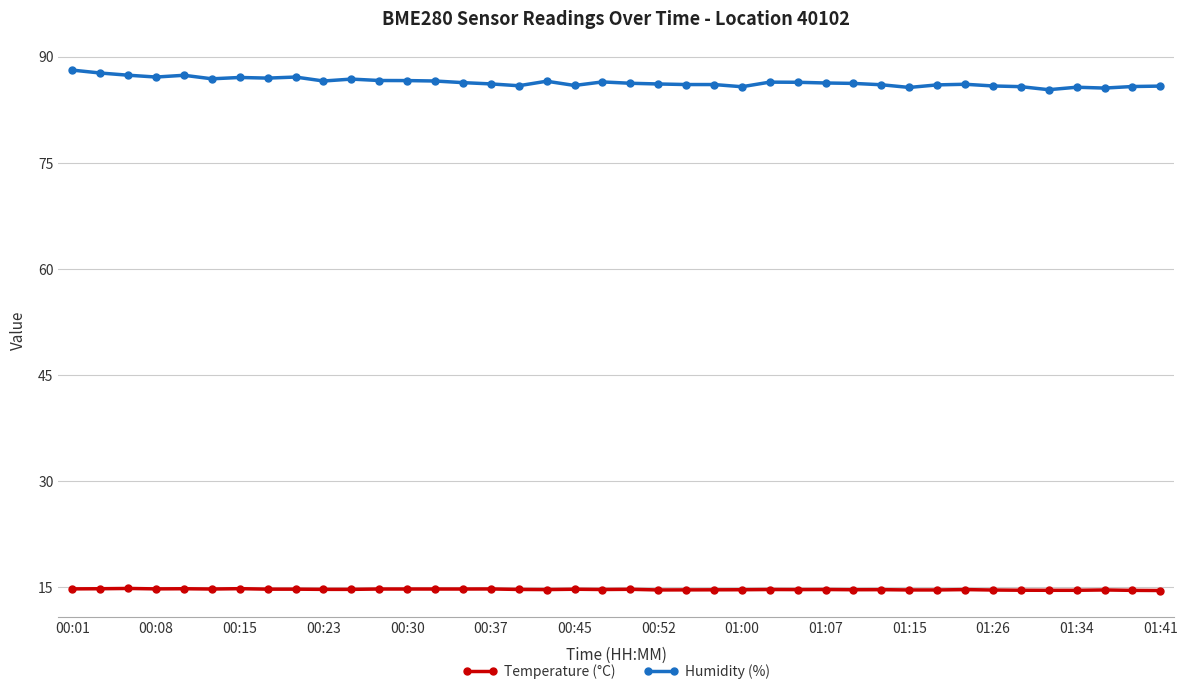

True or false: Humidity (%) and Temperature (°C) cross at least once.

False